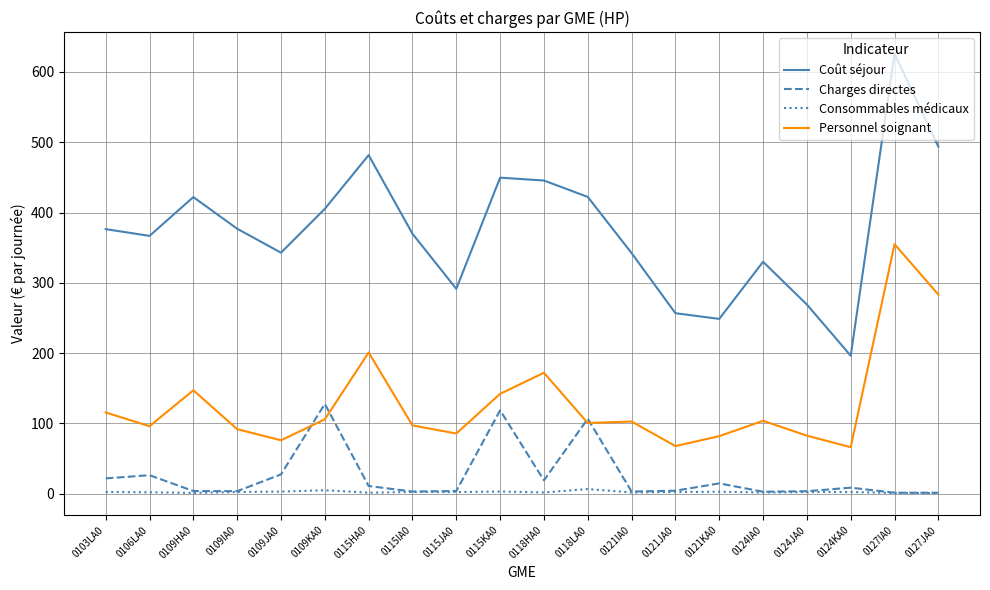

How many lines are shown in the chart?

4